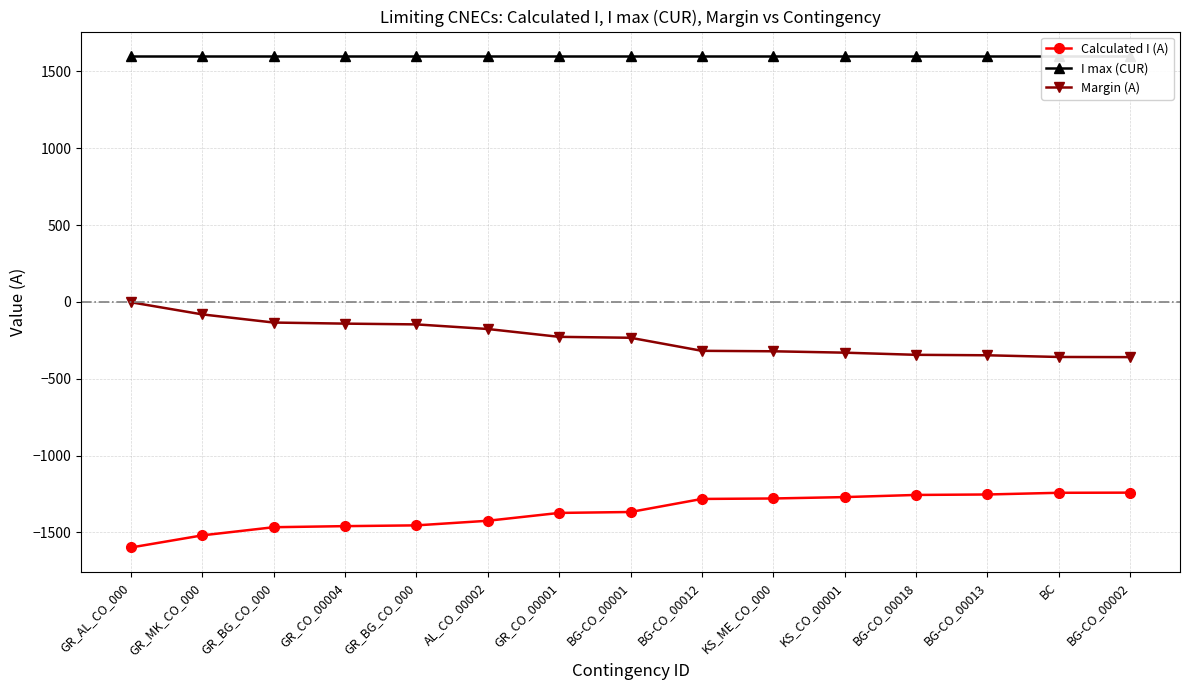

True or false: Margin (A) has a value of -141 at GR_CO_00004.

True